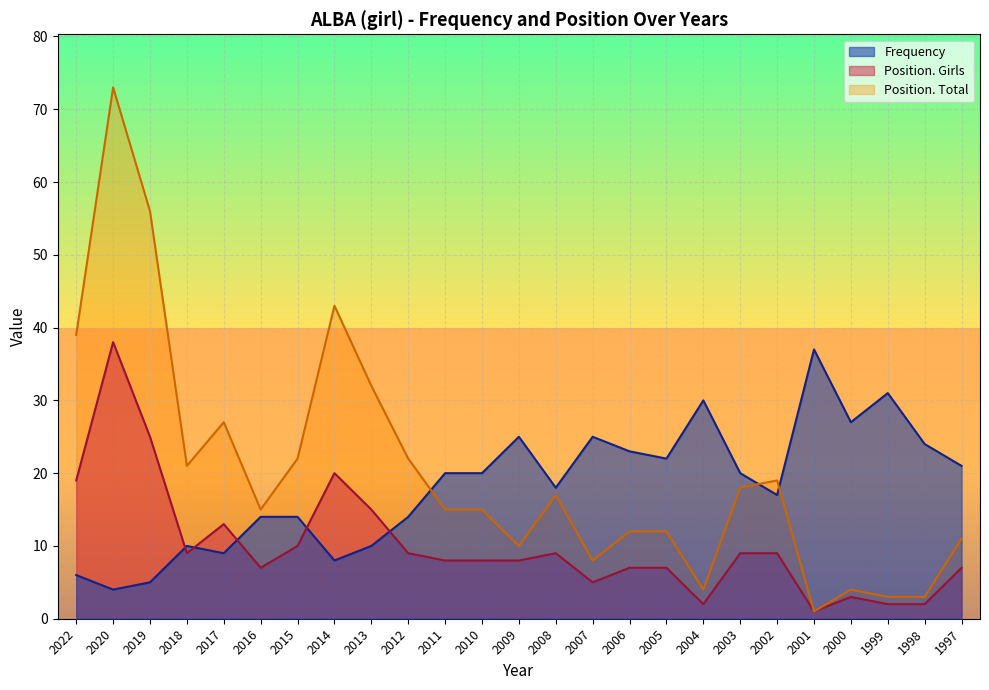

What is the minimum value shown in the chart?

1